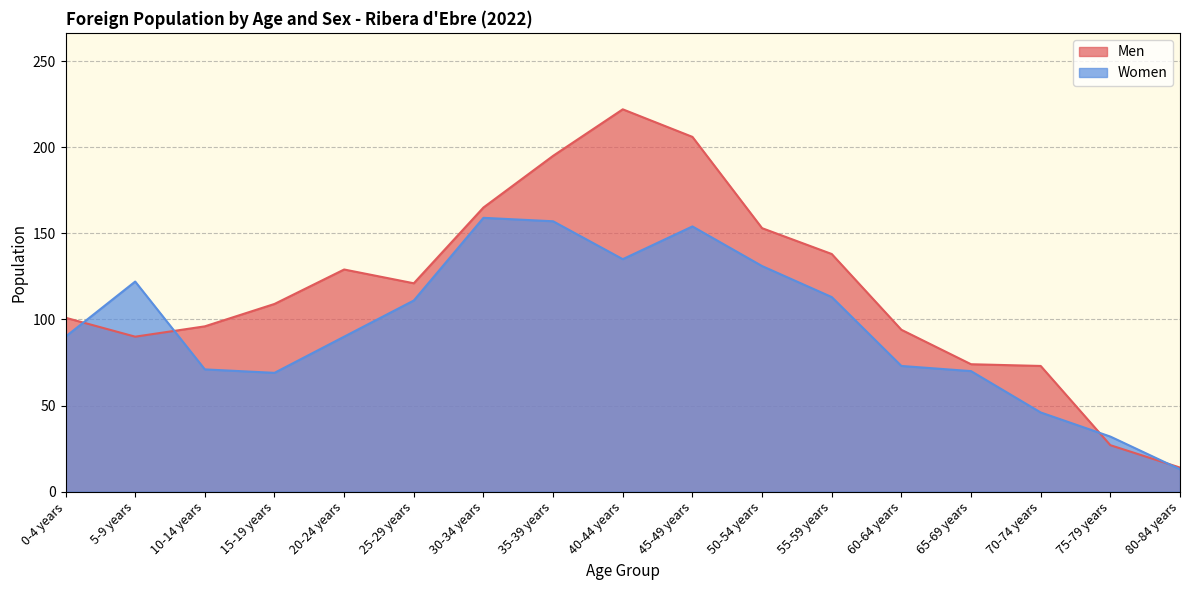

Read the Men value at 15-19 years.

109